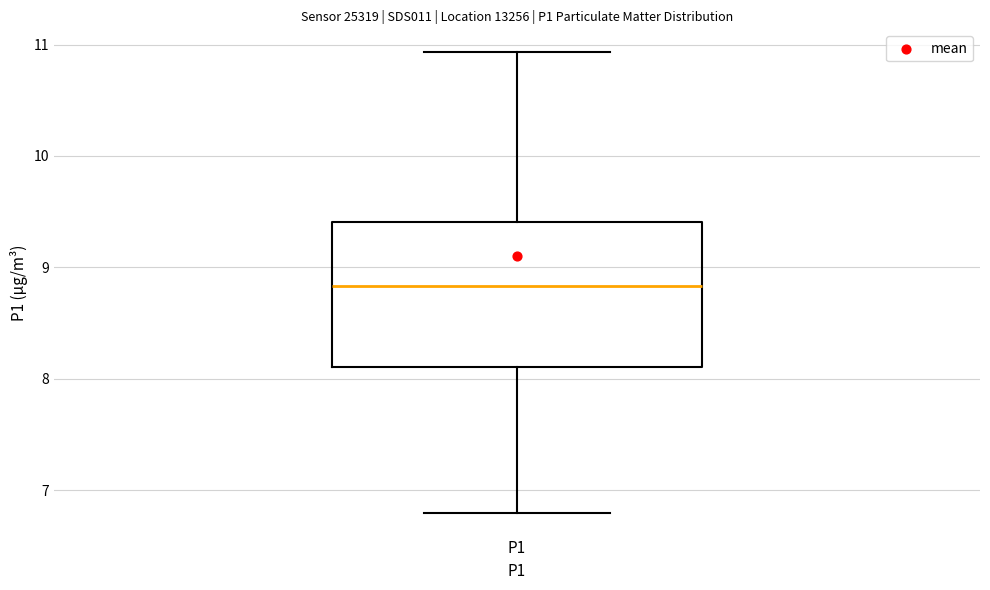

Transcribe this box plot: give where the median line is, the range the box spans, and where the two whiskers end, as read against the y-axis. The values are not printed on the chart, so give them approximately, as read against the axis.

median 8.8, box 8.1 to 9.4, whiskers 6.8 to 10.9